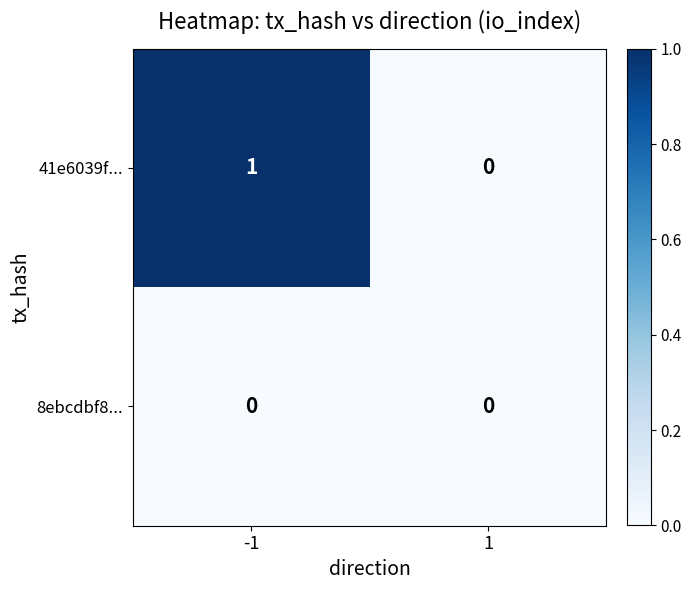

The value of 41e6039f... at -1 is 1. True or false?

True